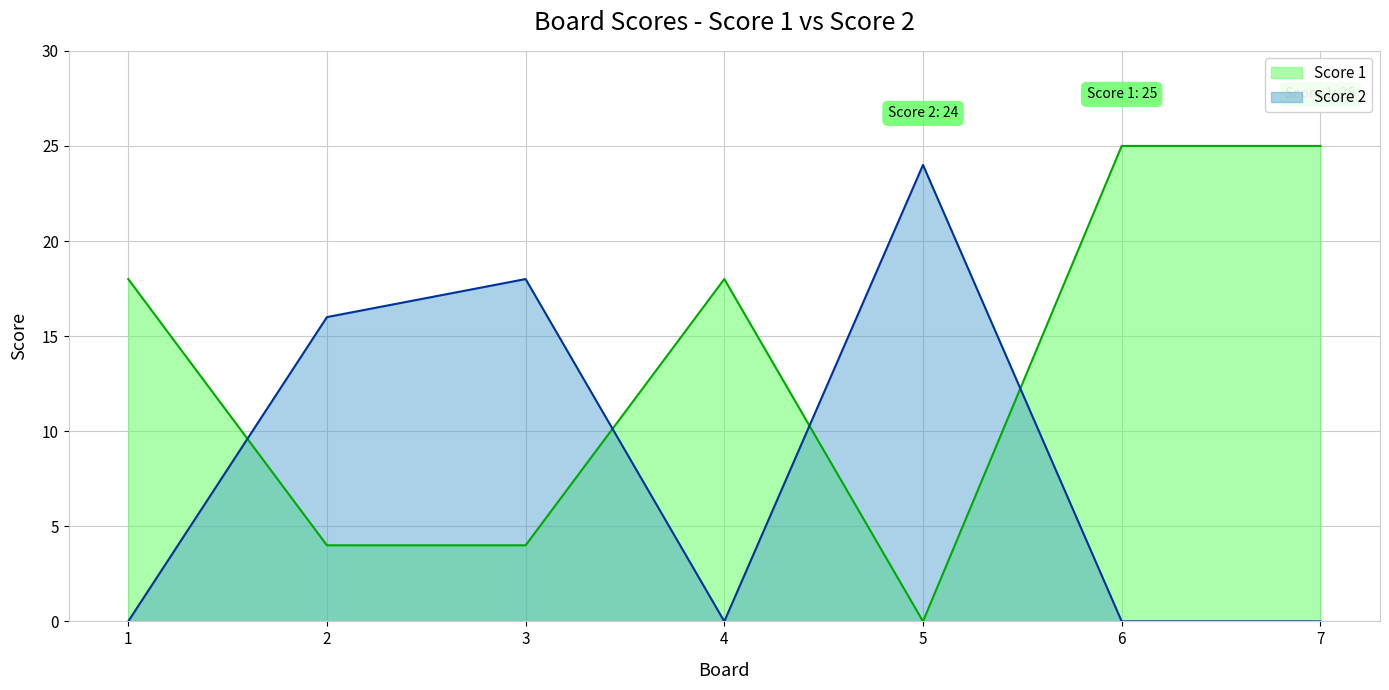

List the series in order of their peak value, lowest first.

Score 2, Score 1